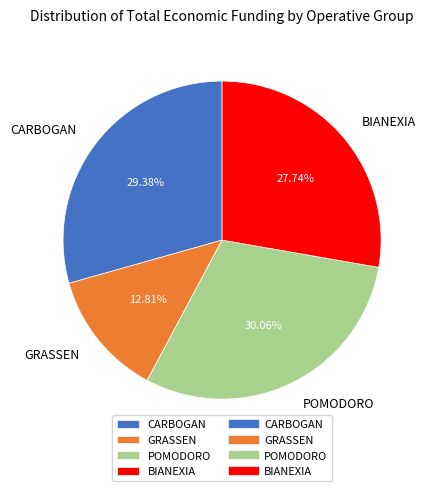

Approximately how many times larger is the value at POMODORO compared to GRASSEN?

2.3